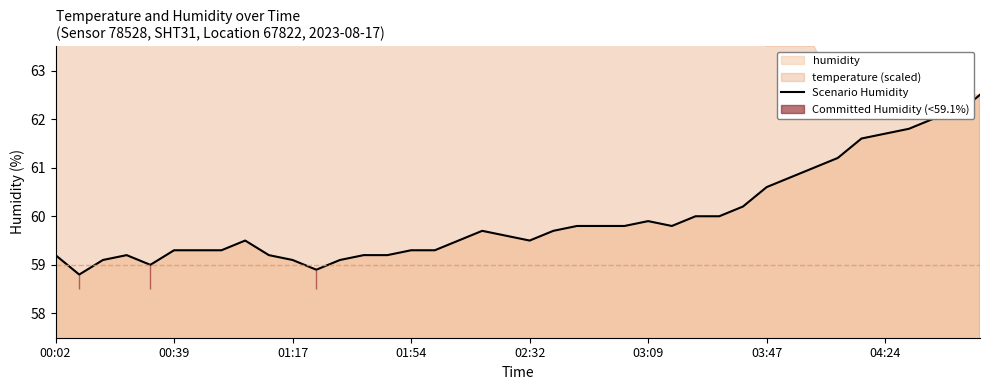

How many interior local peaks (higher than both neighbors) does the data have?

4